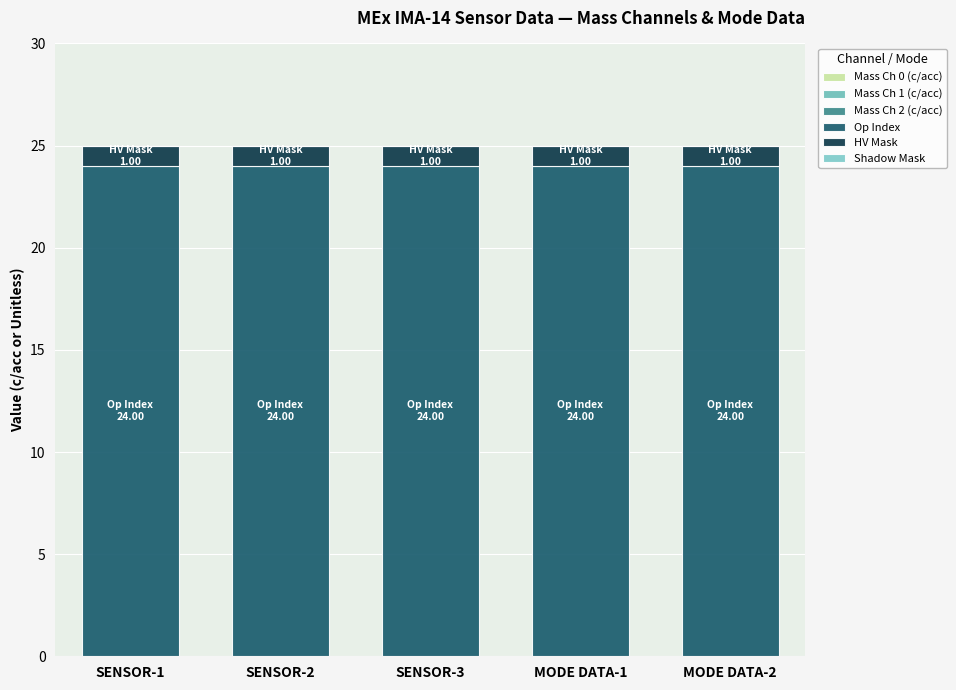

Between SENSOR-2 and MODE DATA-1, which series saw the biggest shift?

Mass Ch 0 (c/acc)